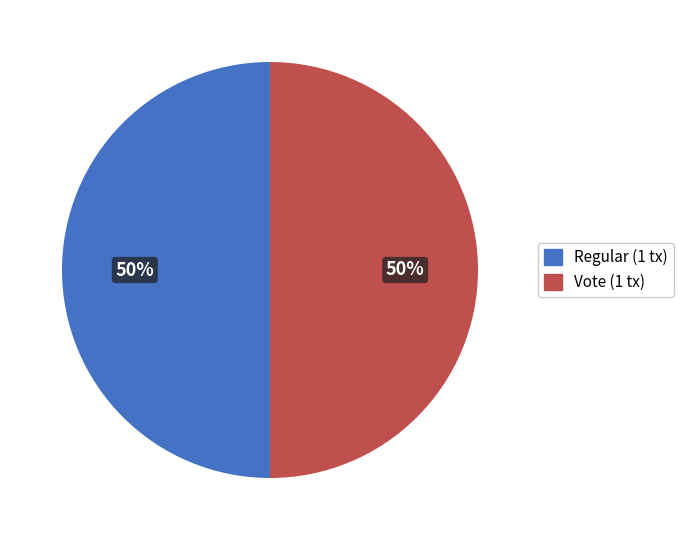

To the nearest percent, what is the average slice percentage?

50%